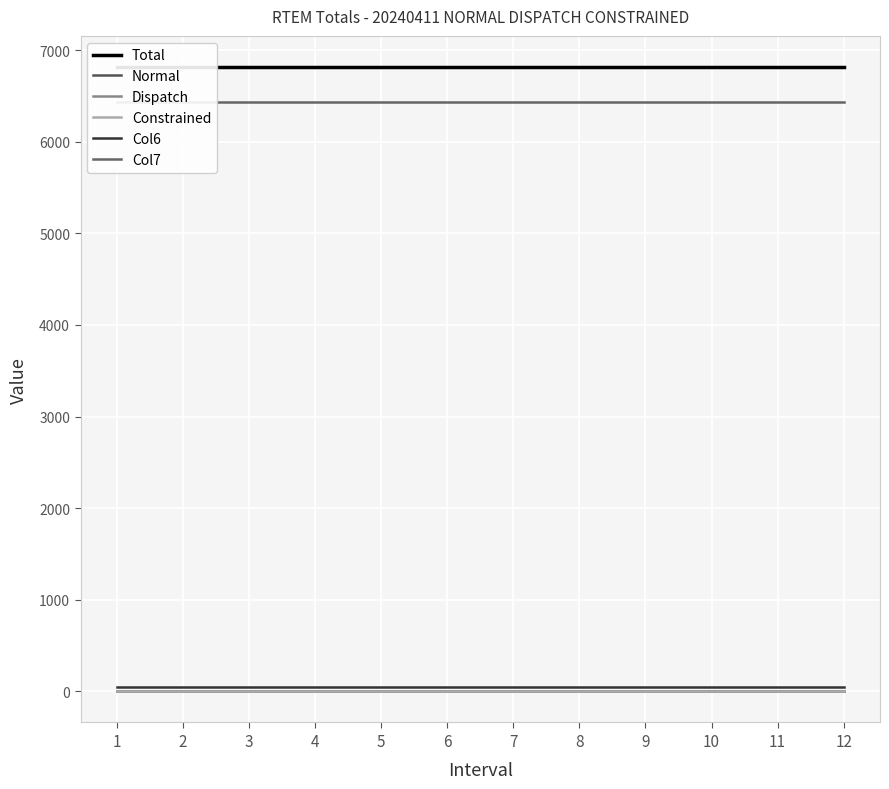

What is the sum of the Total values at 11 and 4?

13633.0